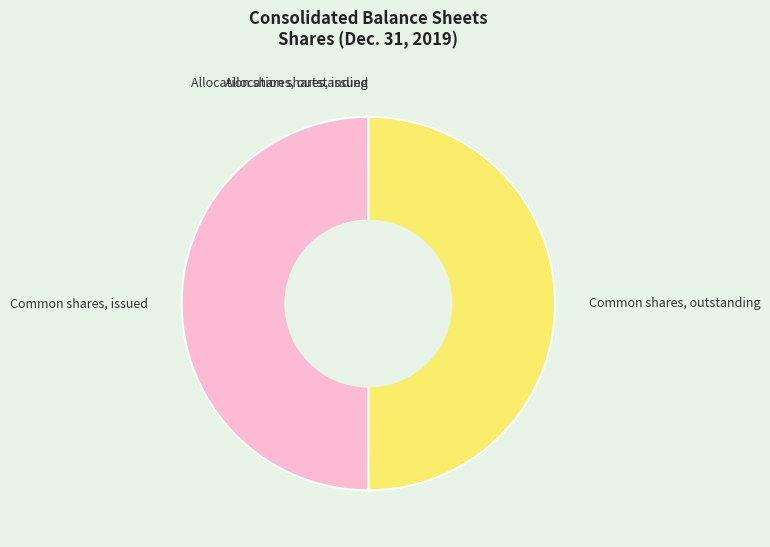

The Common shares, issued slice represents 50% of the pie. True or false?

True